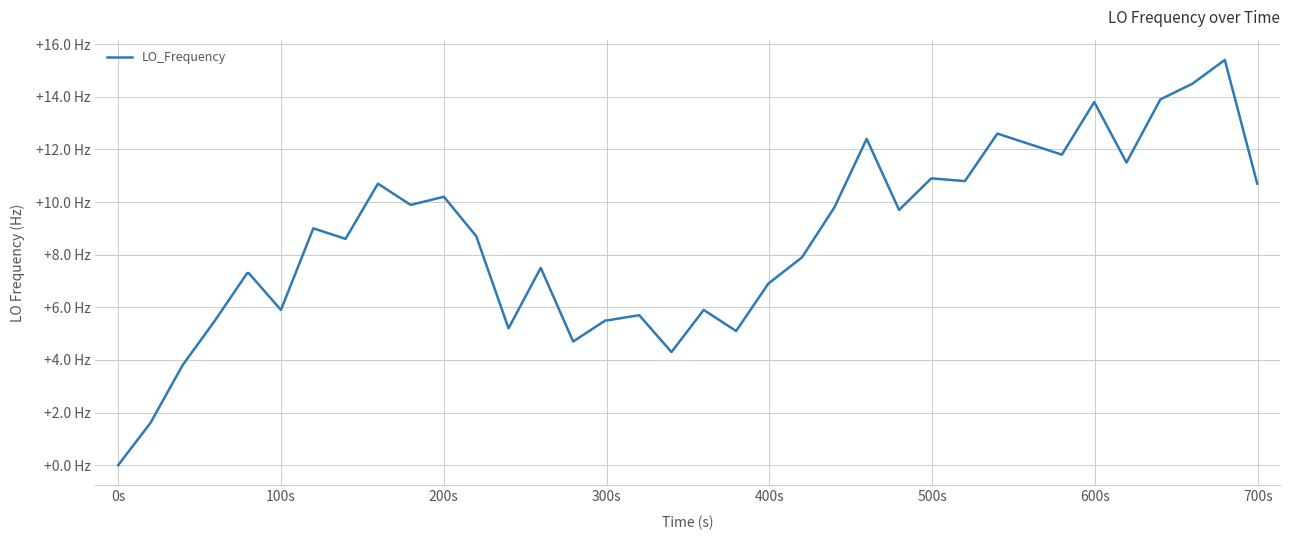

Does the chart have visible grid lines?

Yes